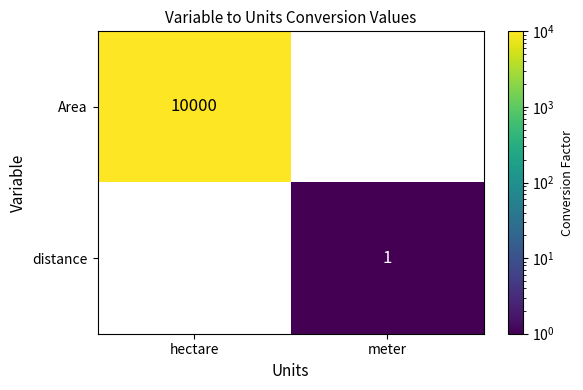

Count the number of data series in this chart.

2